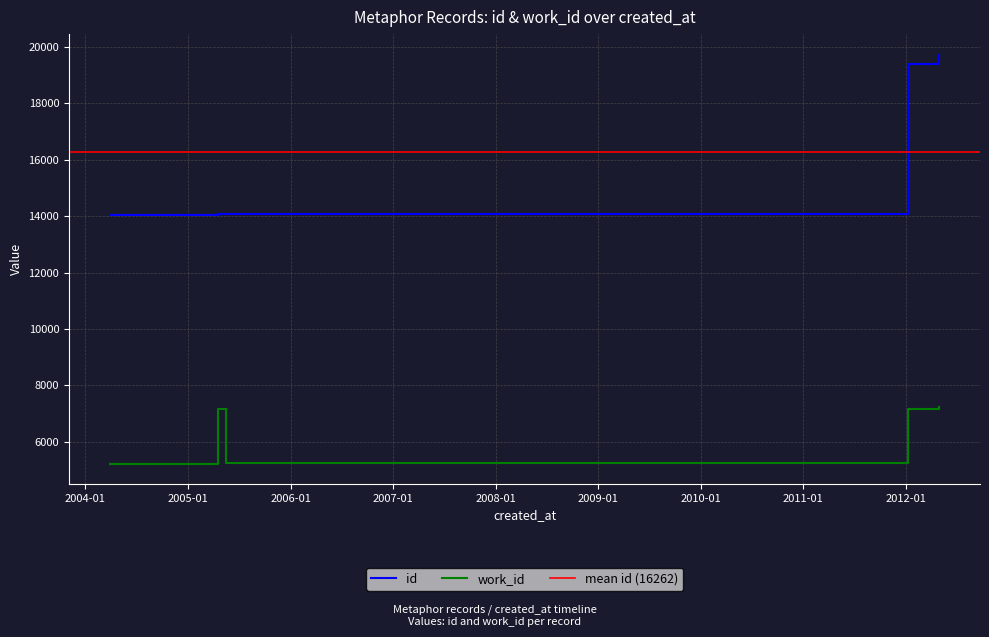

Count the number of categories in the chart.

10